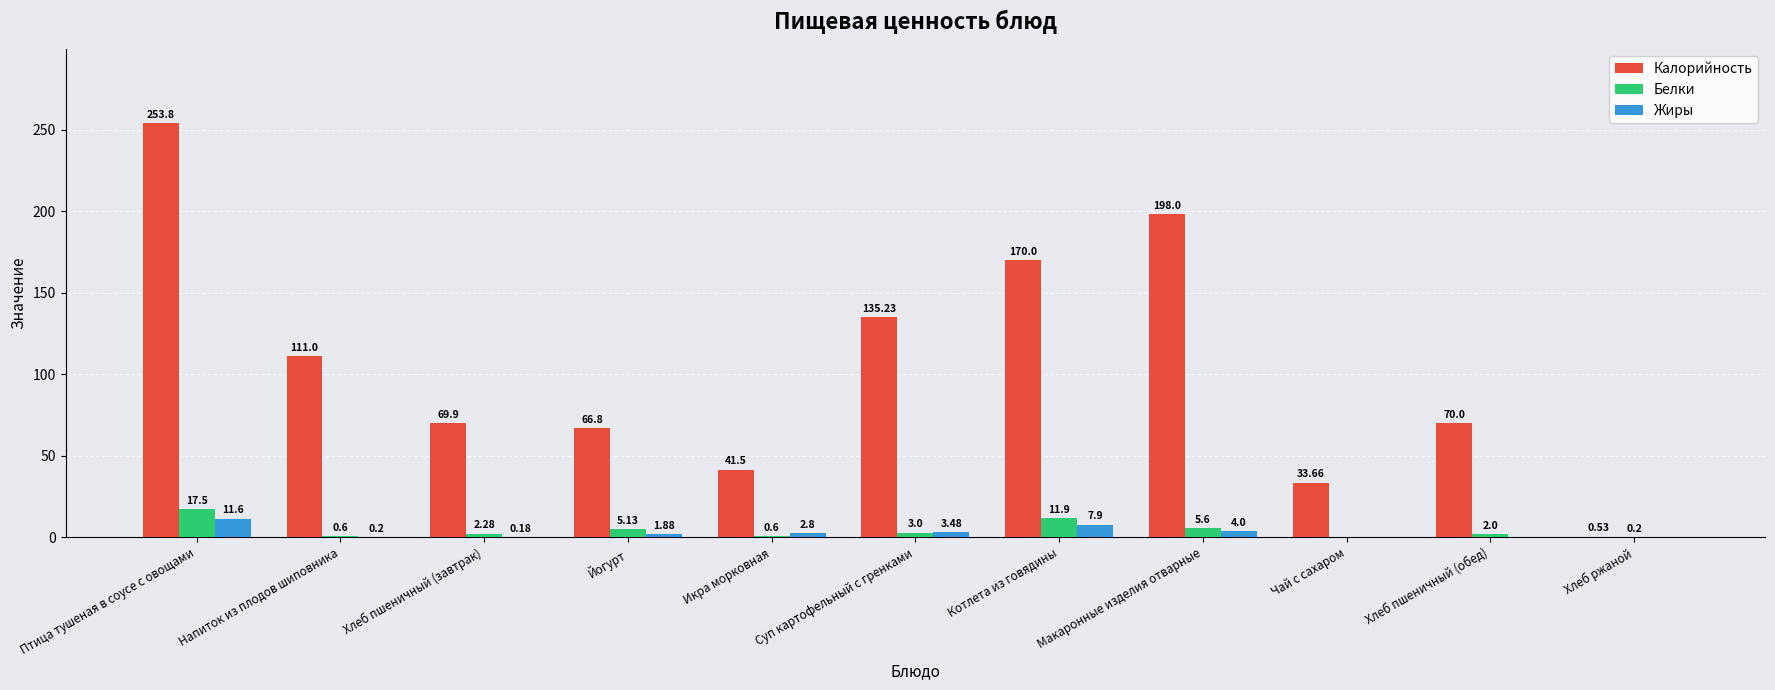

Where does the Калорийность series first go above 70?

Птица тушеная в соусе с овощами